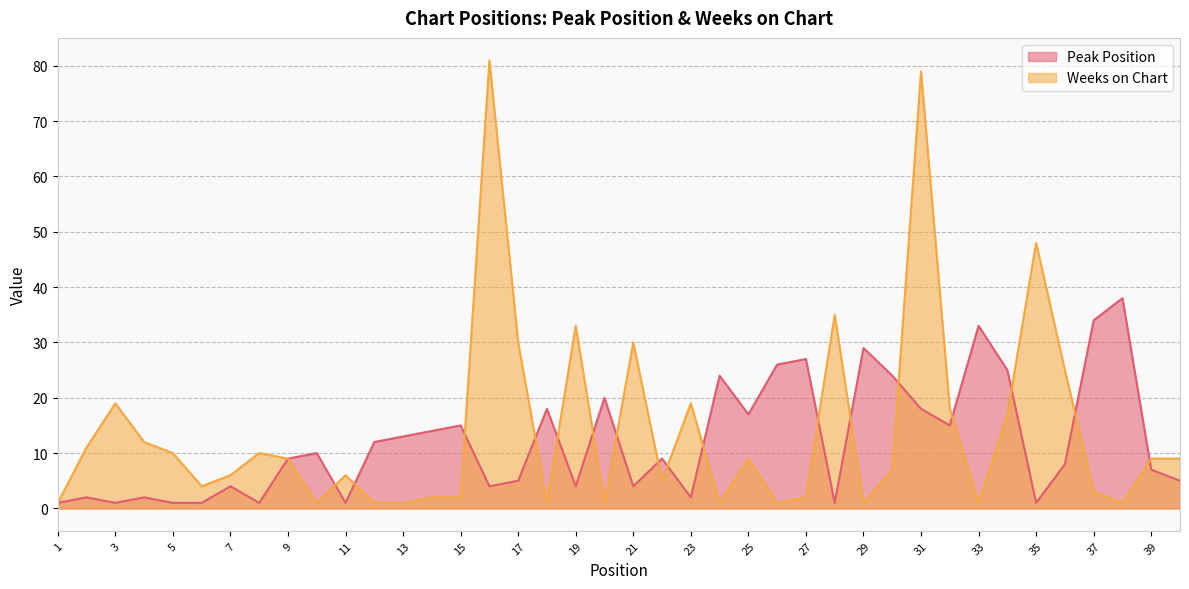

At which category is the sum across all series the highest?

31